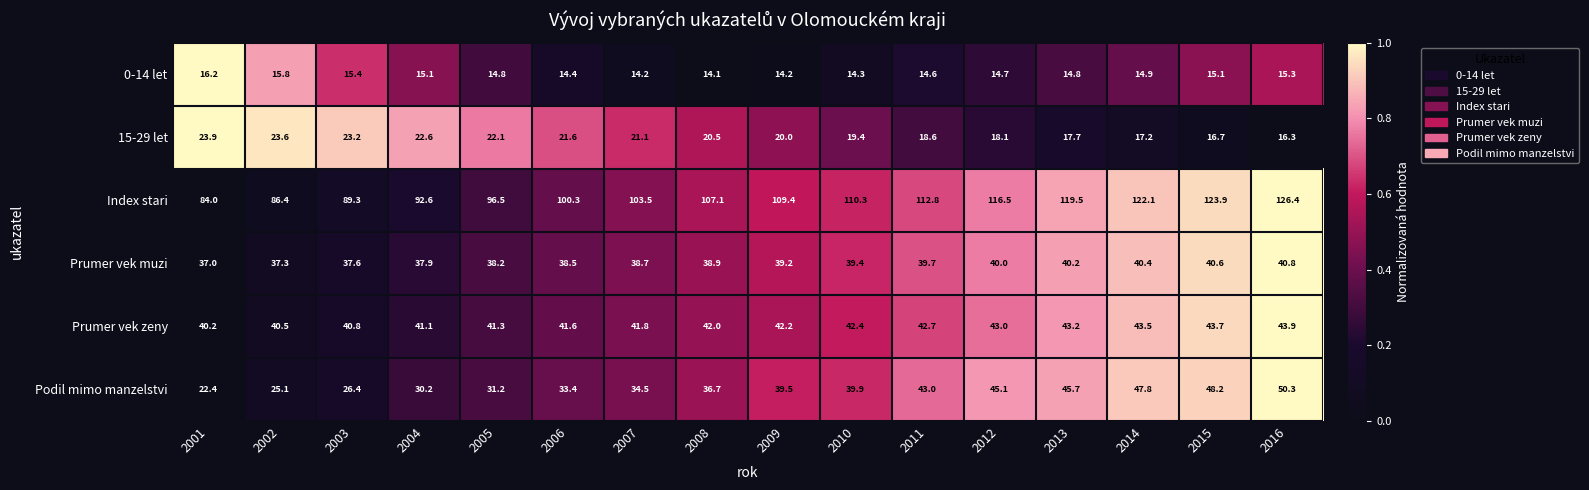

Which series changed the most between 2004 and 2008?

Index stari